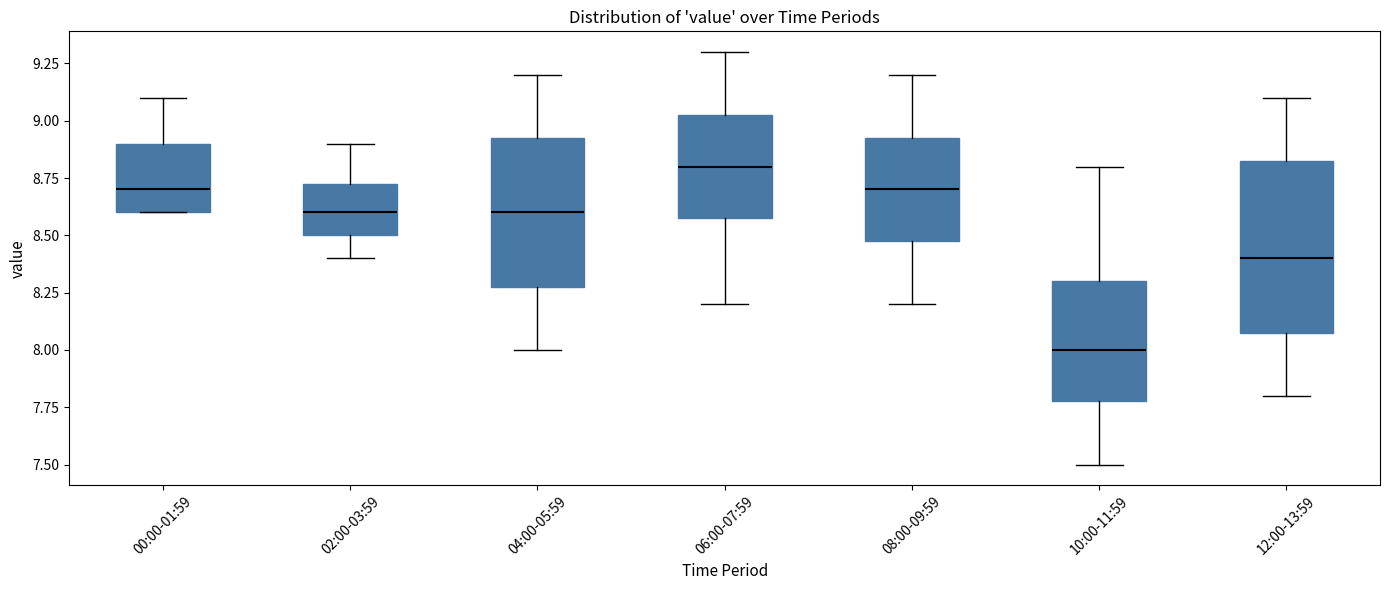

Comparing the boxes themselves (not the whiskers), which one is the tallest?

12:00-13:59